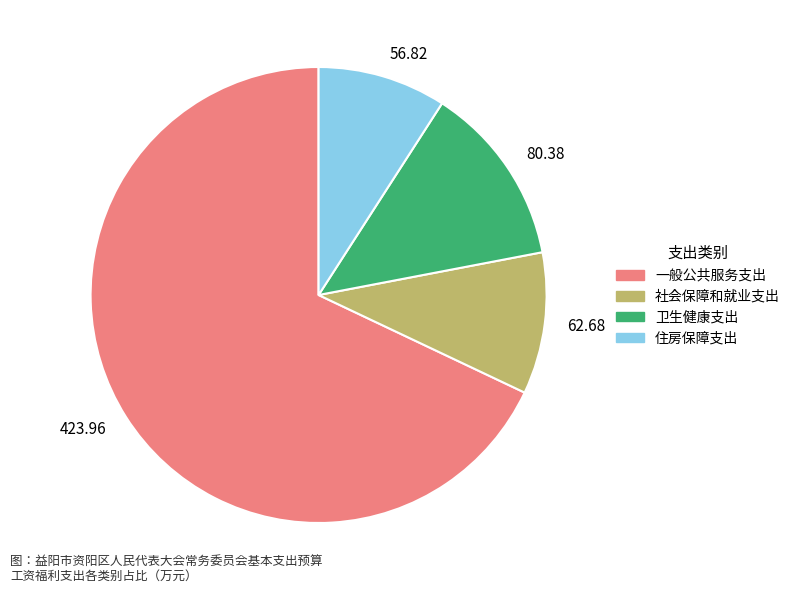

Which slice represents more than half of the pie?

423.96